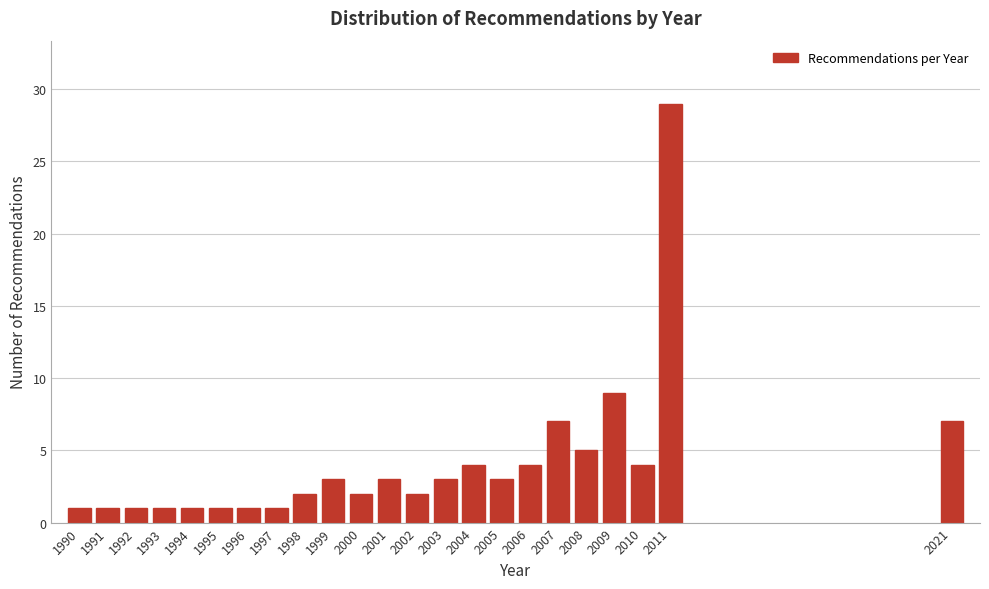

Reading left to right, list all the values displayed in this chart.

1	1	1	1	1	1	1	1	2	3	2	3	2	3	4	3	4	7	5	9	4	29	7